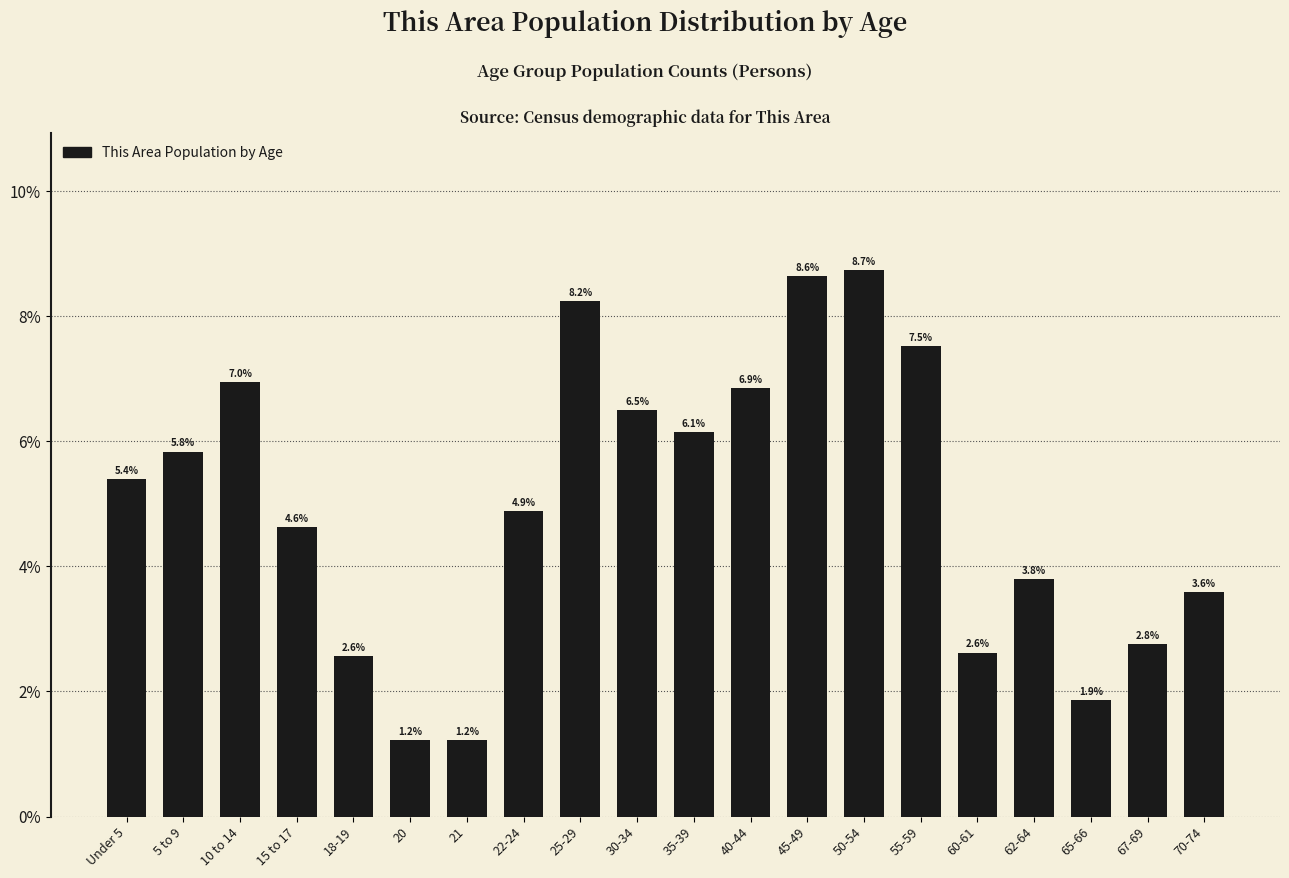

Reading right to left, what are all the values shown in this chart?

70-74=3.6	67-69=2.8	65-66=1.9	62-64=3.8	60-61=2.6	55-59=7.5	50-54=8.7	45-49=8.6	40-44=6.9	35-39=6.1	30-34=6.5	25-29=8.2	22-24=4.9	21=1.2	20=1.2	18-19=2.6	15 to 17=4.6	10 to 14=7.0	5 to 9=5.8	Under 5=5.4